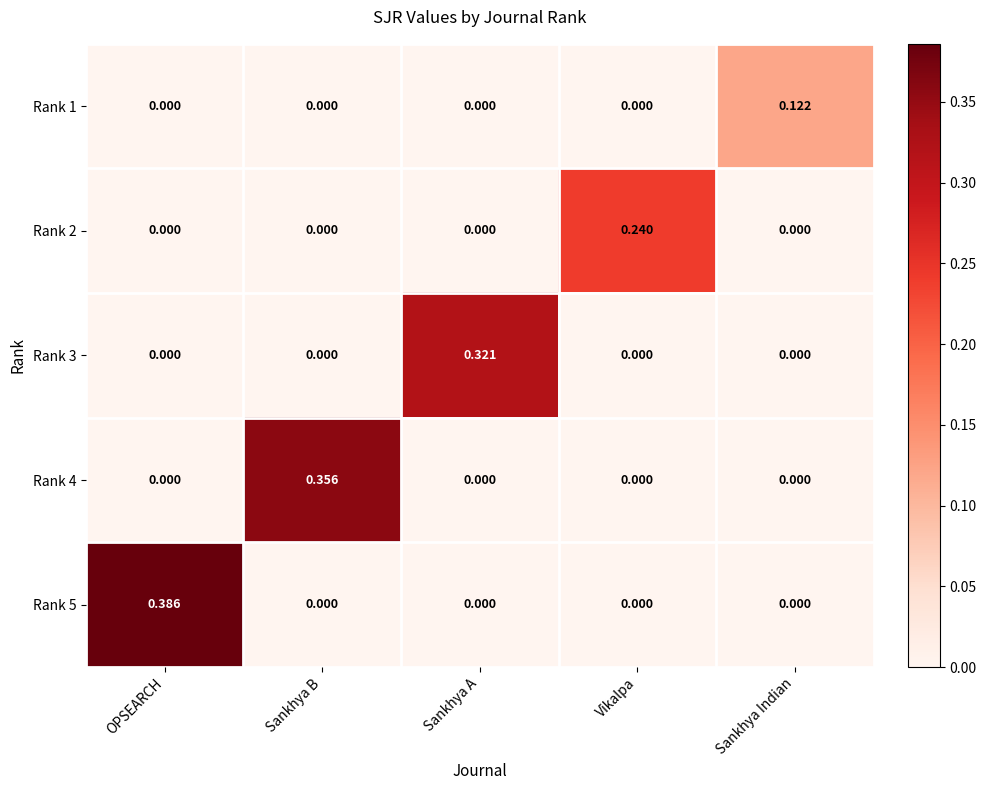

How many positive values does the Rank 5 series have?

1